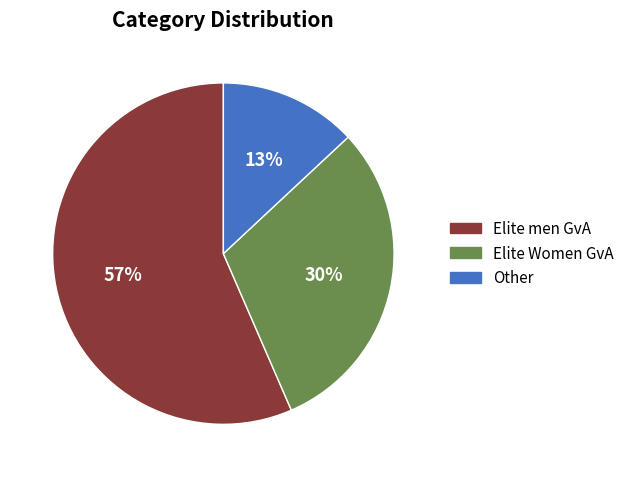

What percentage is the Elite Women GvA slice, to the nearest percent?

30%